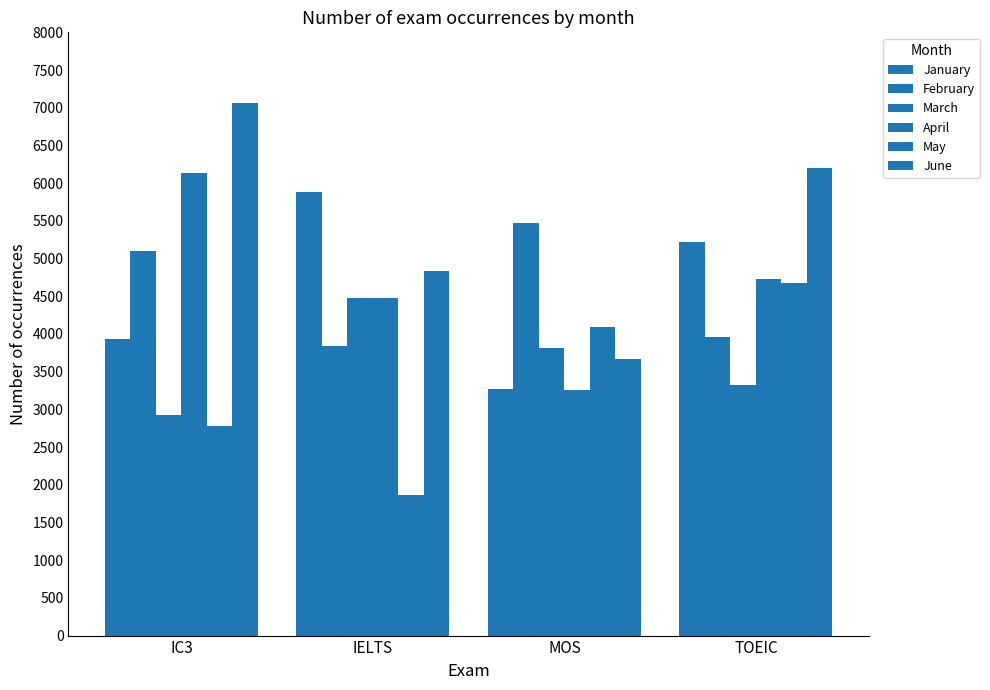

How many distinct data groups are displayed?

6